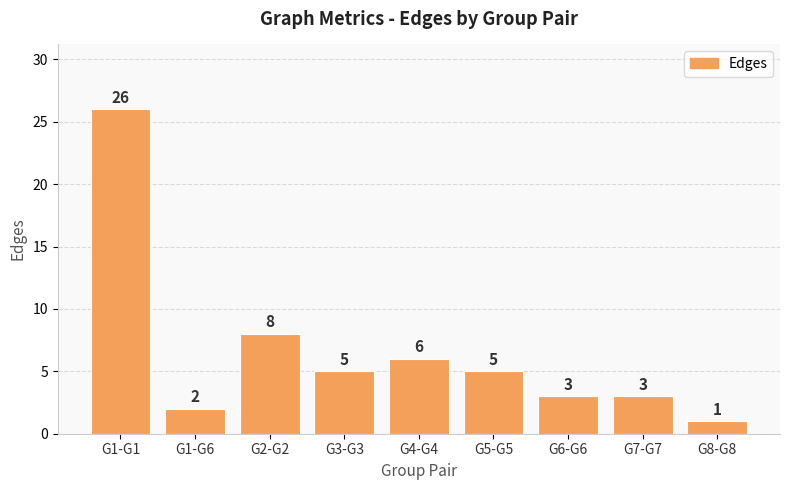

What is the value of the 8th bar from the left?

3